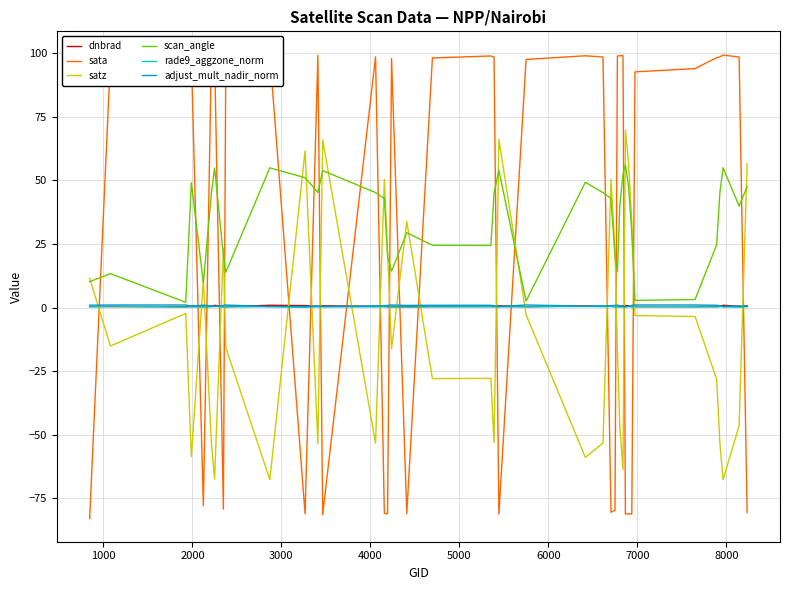

What is the minimum value for satz?

-67.7